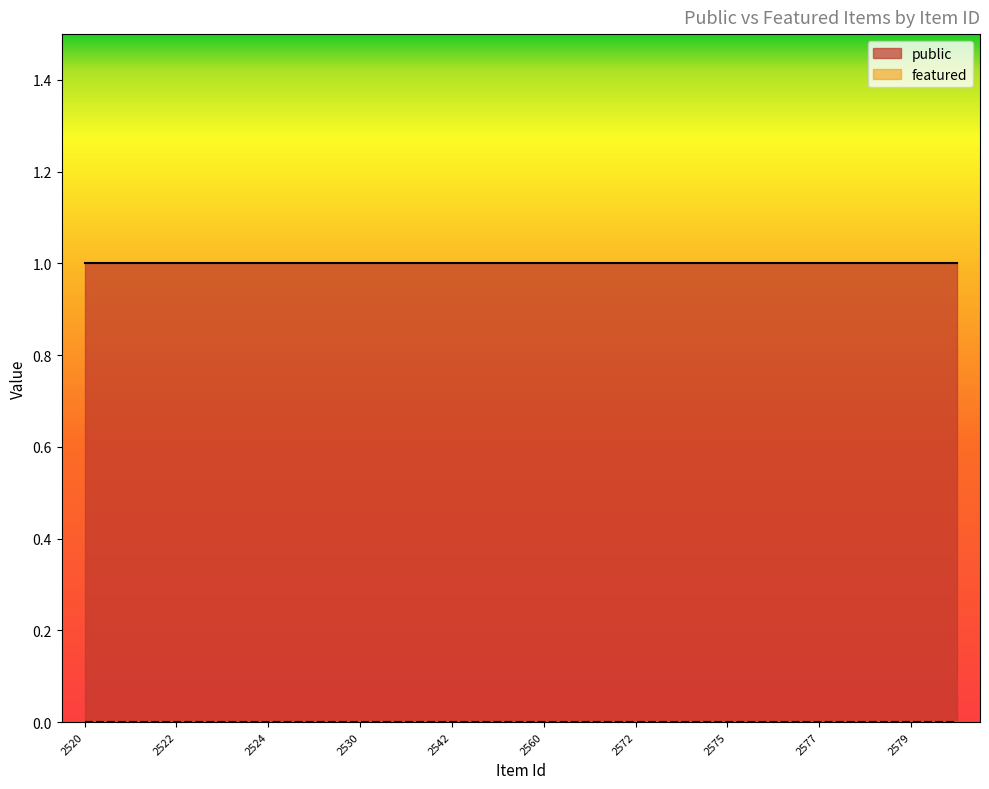

True or false: featured and public intersect in this chart.

False